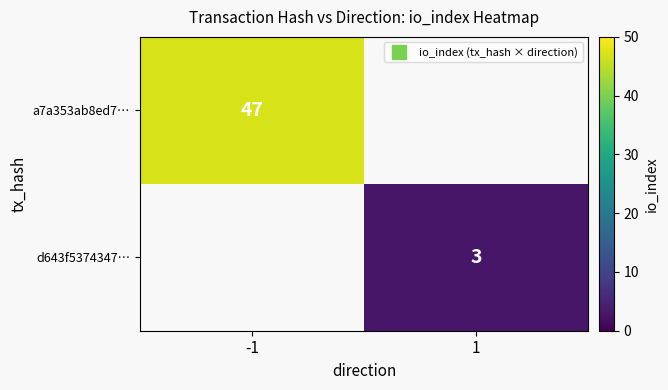

How many data points does each series have?

2